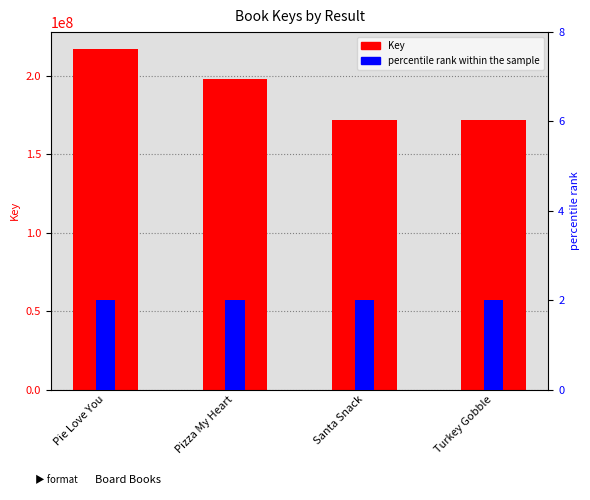

The value of Key at Santa Snack is 51688067. True or false?

False